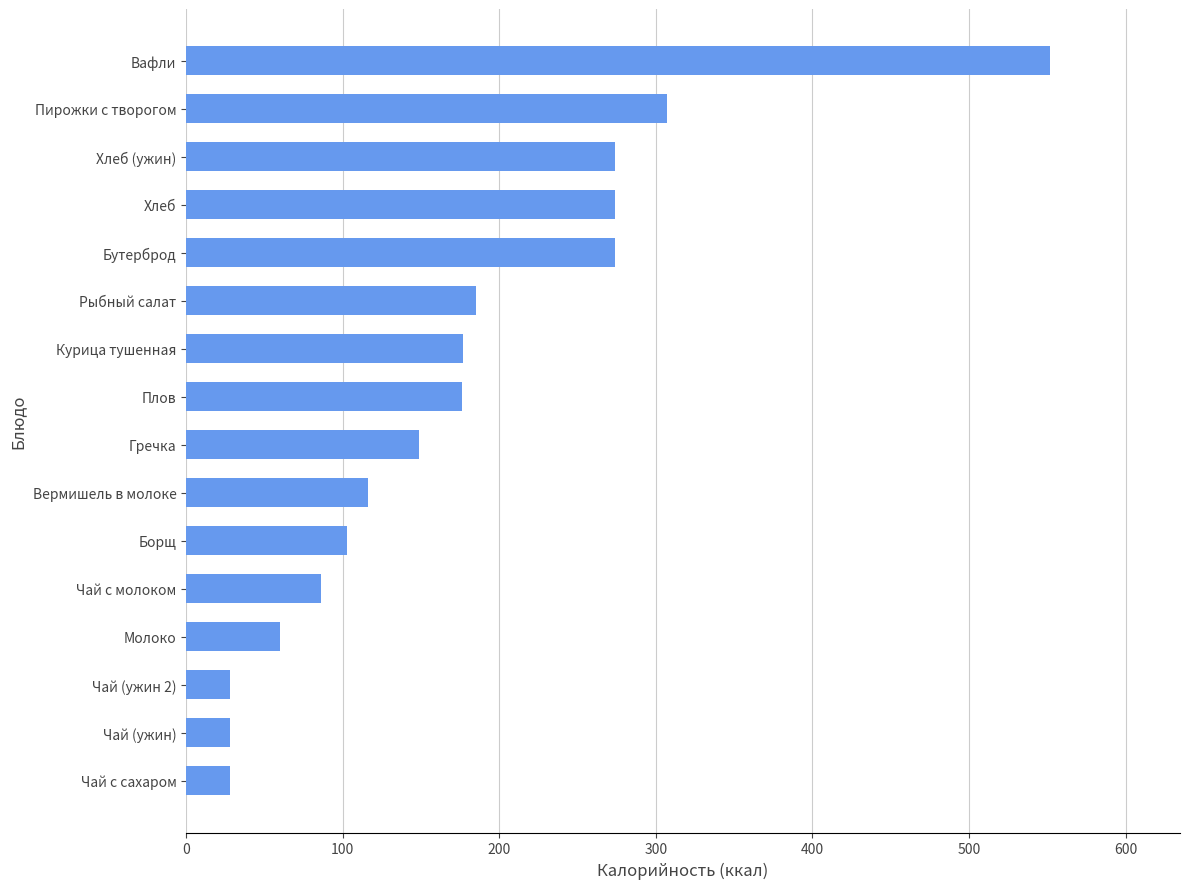

Does the chart contain any negative values?

No